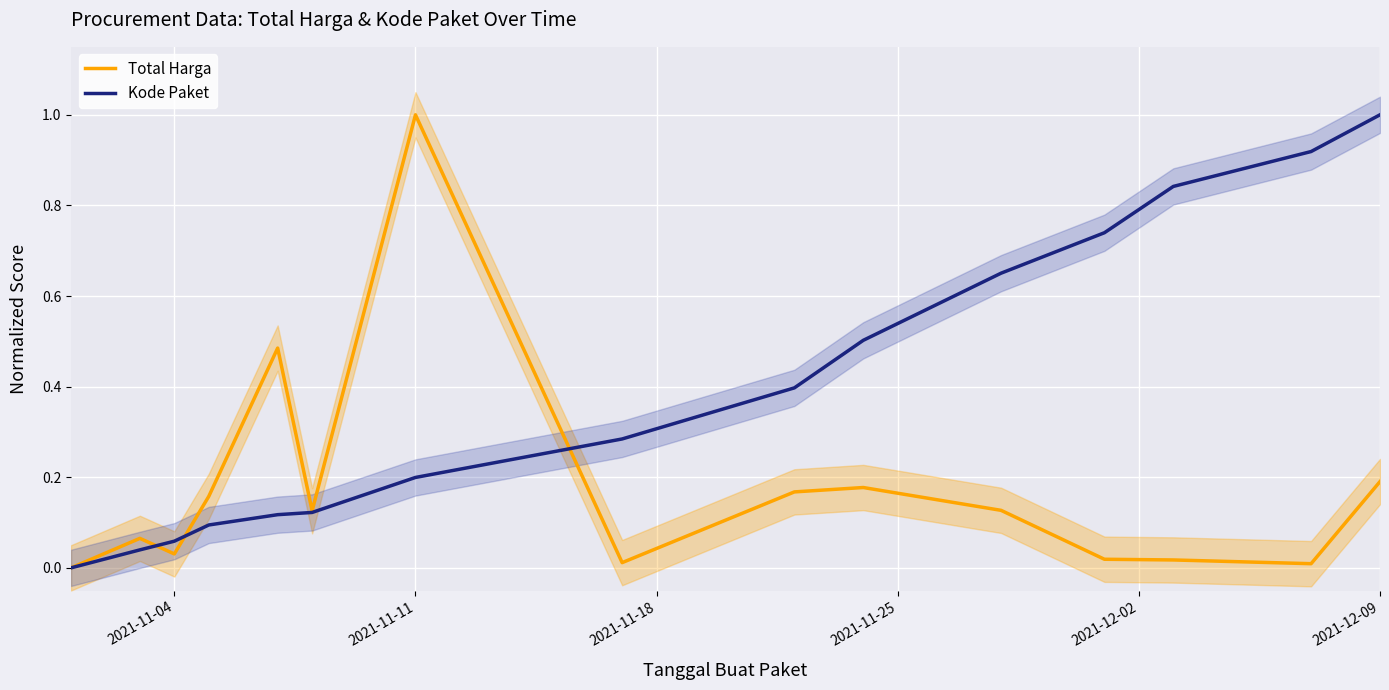

How many intersections are there between Total Harga and Kode Paket?

3